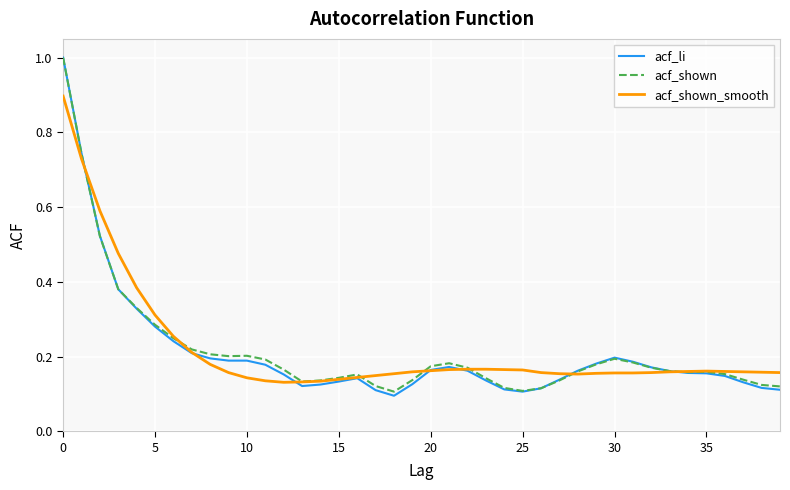

What is the highest value of the acf_li series?

1.0